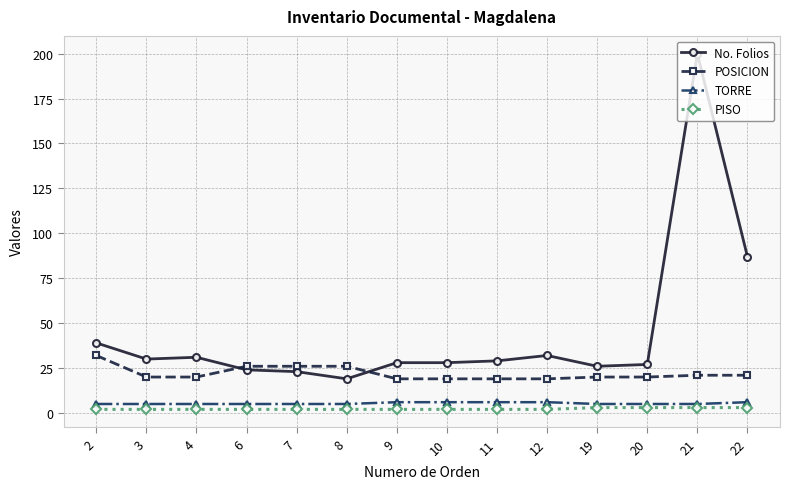

What is the greatest value displayed?

200